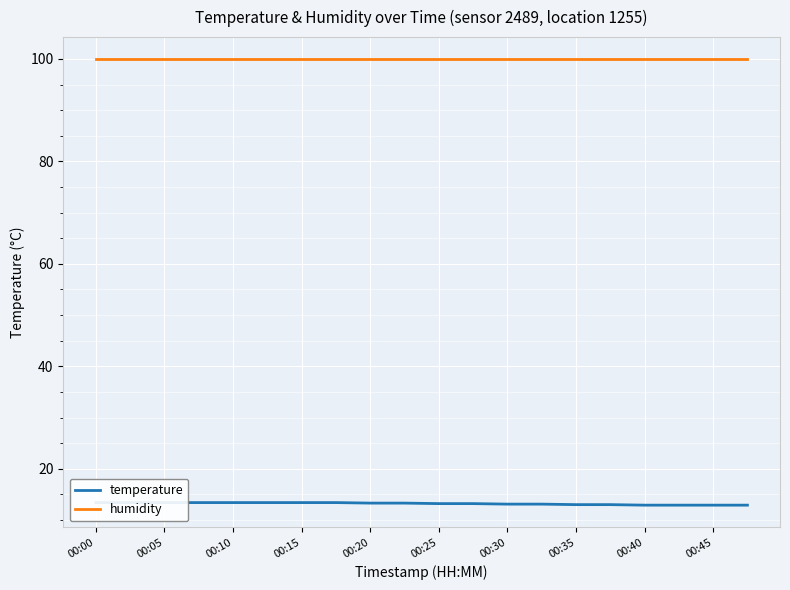

Reading left to right, transcribe all the data shown in this chart.

temperature: 13.4	13.4	13.4	13.4	13.4	13.4	13.4	13.4	13.3	13.3	13.2	13.2	13.1	13.1	13.0	13.0	12.9	12.9	12.9	12.9
humidity: 99.9	99.9	99.9	99.9	99.9	99.9	99.9	99.9	99.9	99.9	99.9	99.9	99.9	99.9	99.9	99.9	99.9	99.9	99.9	99.9